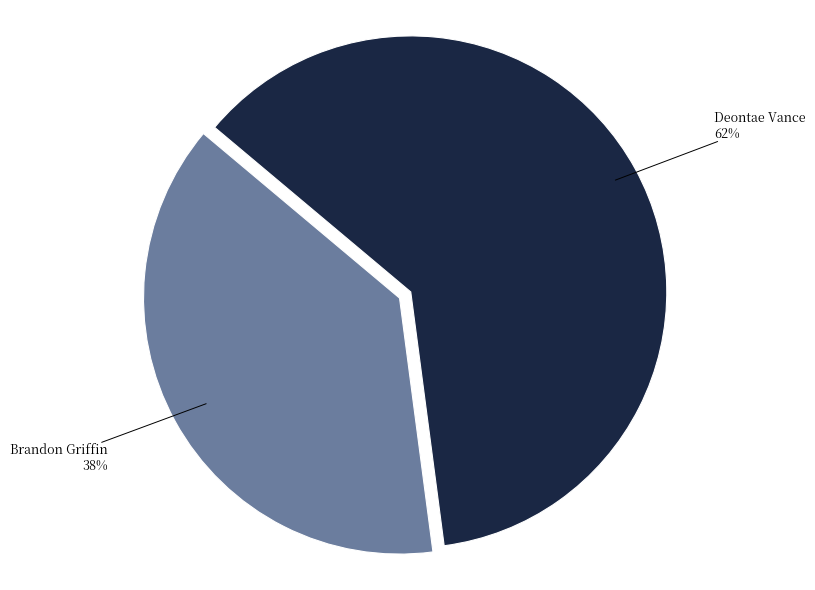

Does any single category account for the majority?

Yes